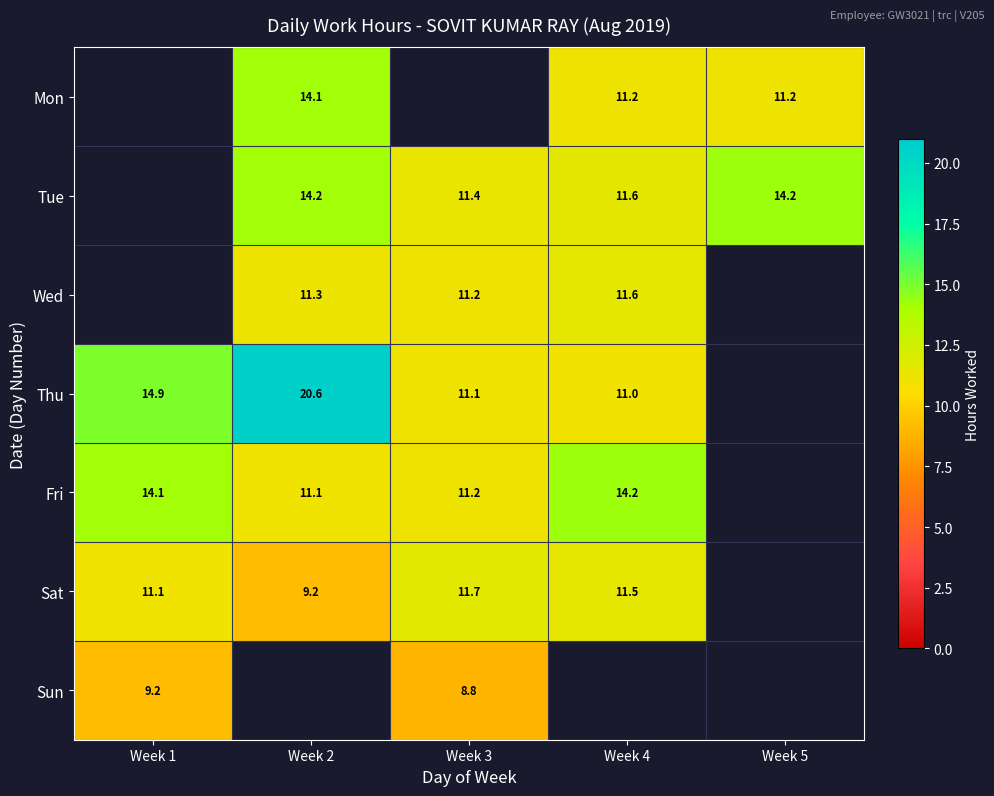

Is the value of Wed at Week 4 greater than the value of Fri at Week 1?

No